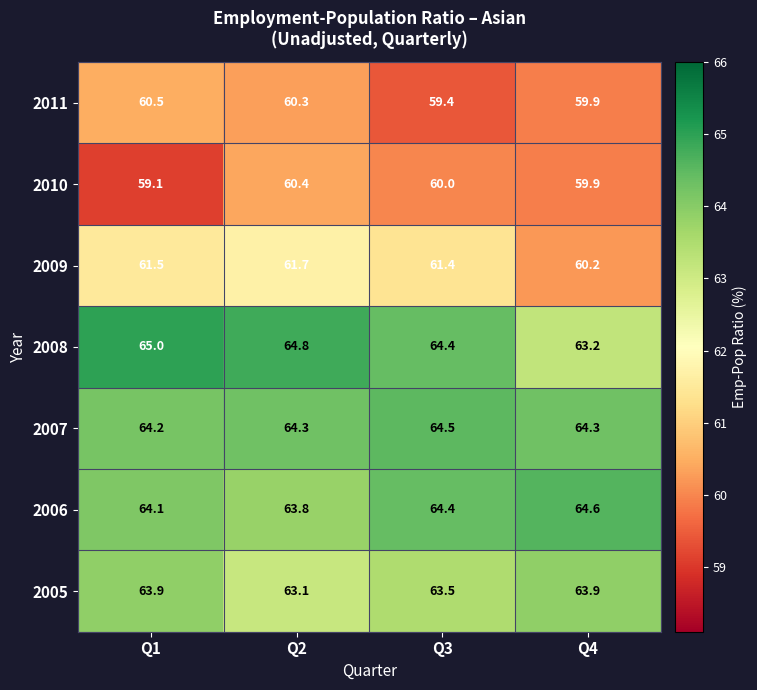

Which category has the highest value across all series?

Q1